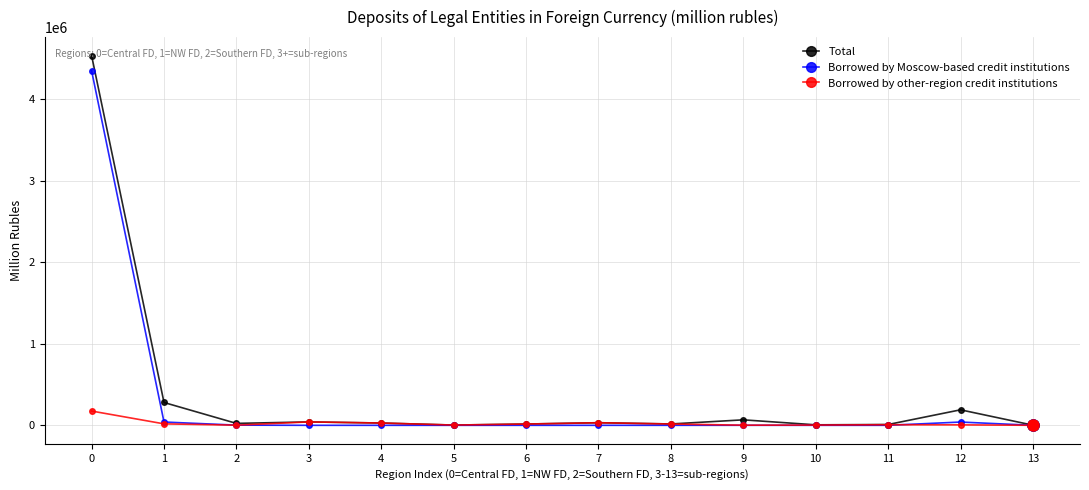

True or false: Borrowed by other-region credit institutions has more than 1 points higher than both neighbors.

True